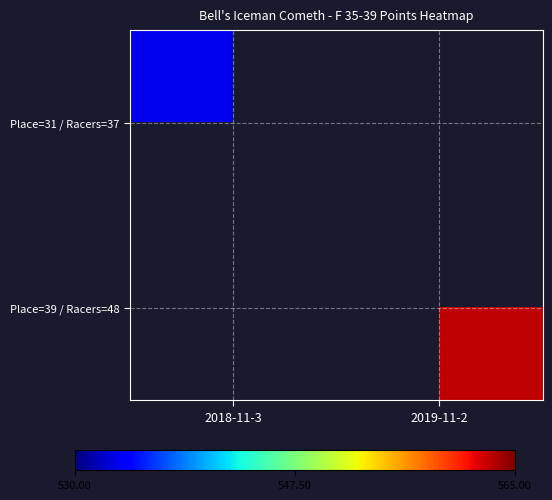

Is the value of Place=39 / Racers=48 at 2019-11-2 greater than the value of Place=31 / Racers=37 at 2019-11-2?

No